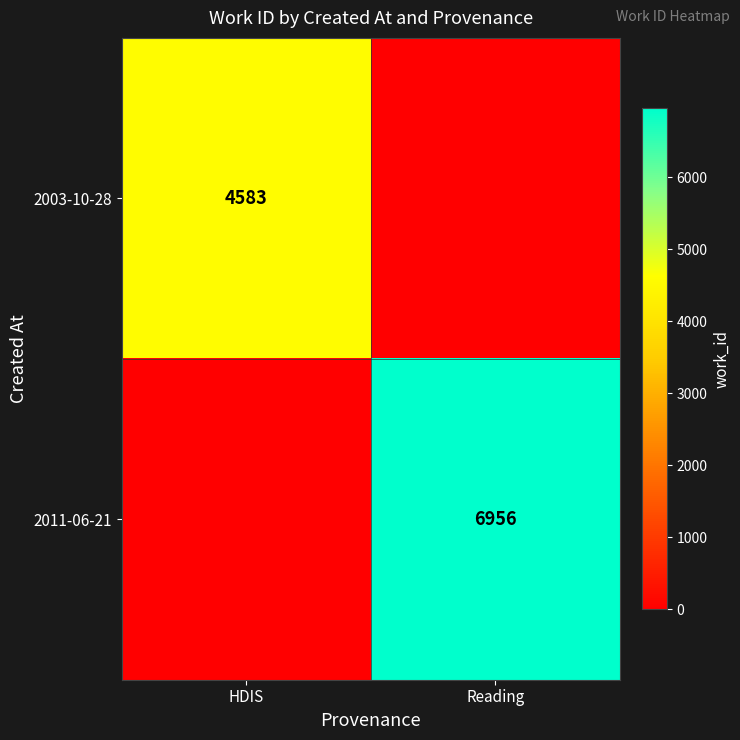

True or false: 2003-10-28 has a value of 2388 at HDIS.

False